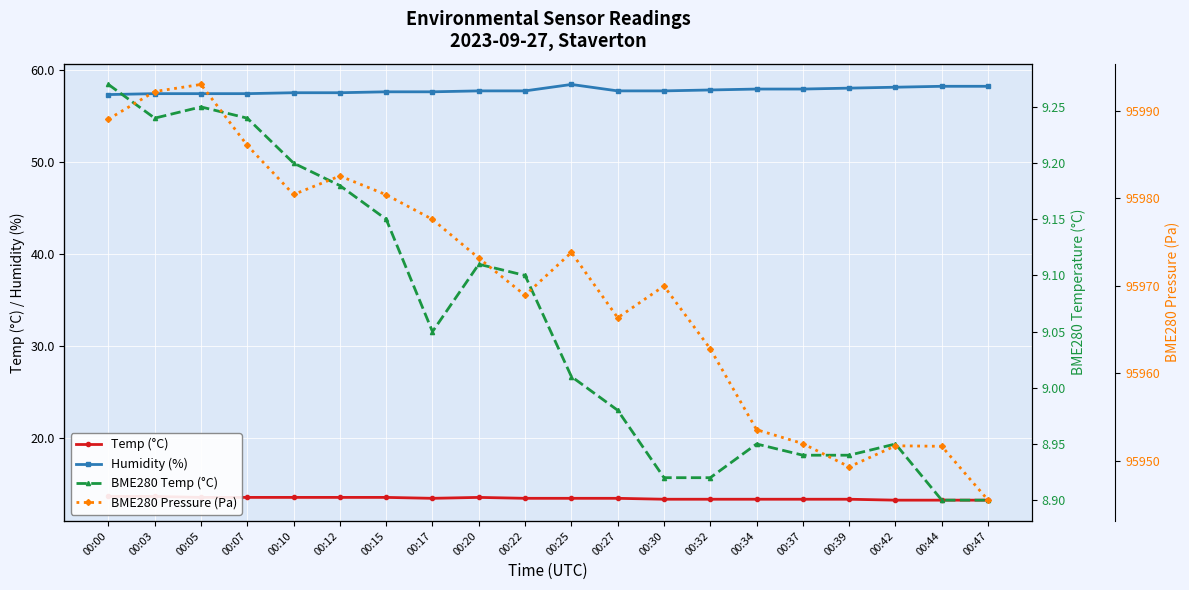

What are all the series names shown in the legend?

Temp (°C), Humidity (%), BME280 Temp (°C), BME280 Pressure (Pa)